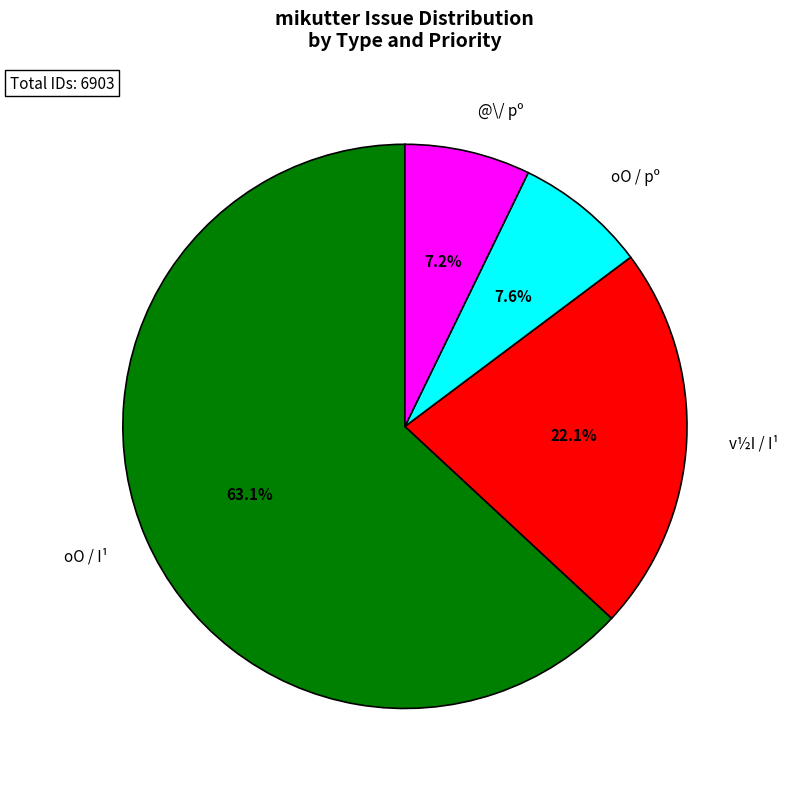

Approximately how many times larger is the value at v½I / I¹ compared to oO / I¹?

0.4